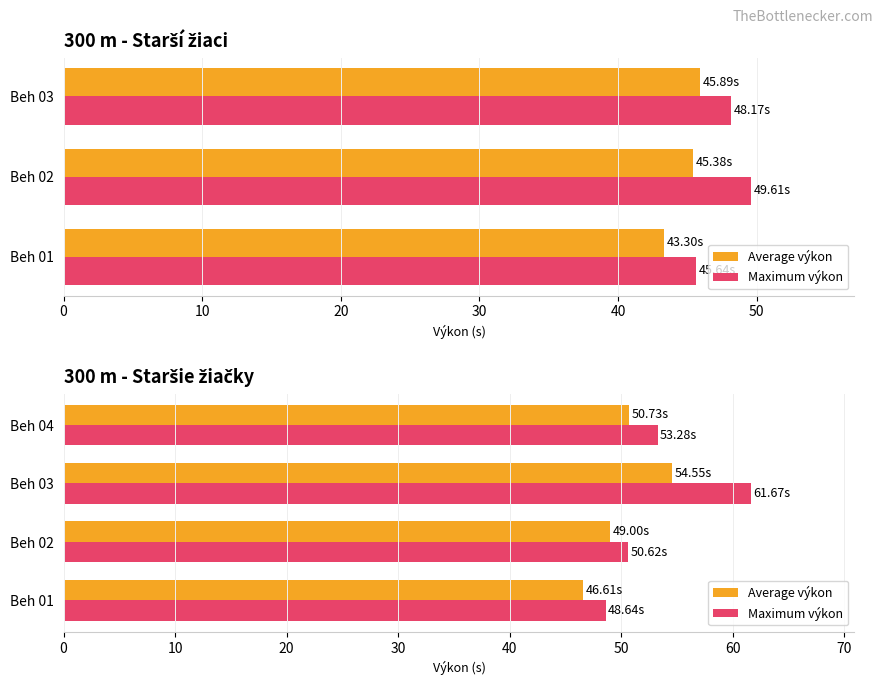

Which series changed the most between Beh 02 and Beh 04?

Maximum výkon